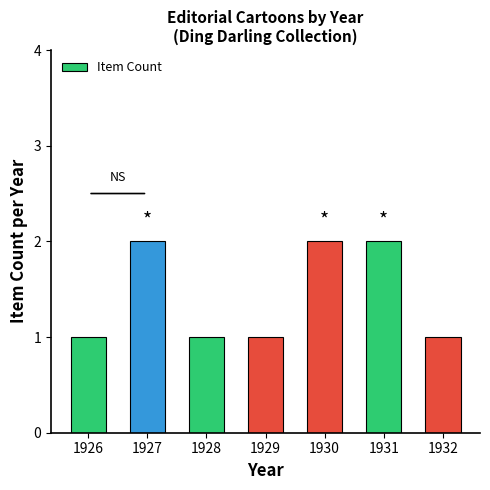

What is the value of the 7th bar from the left?

1